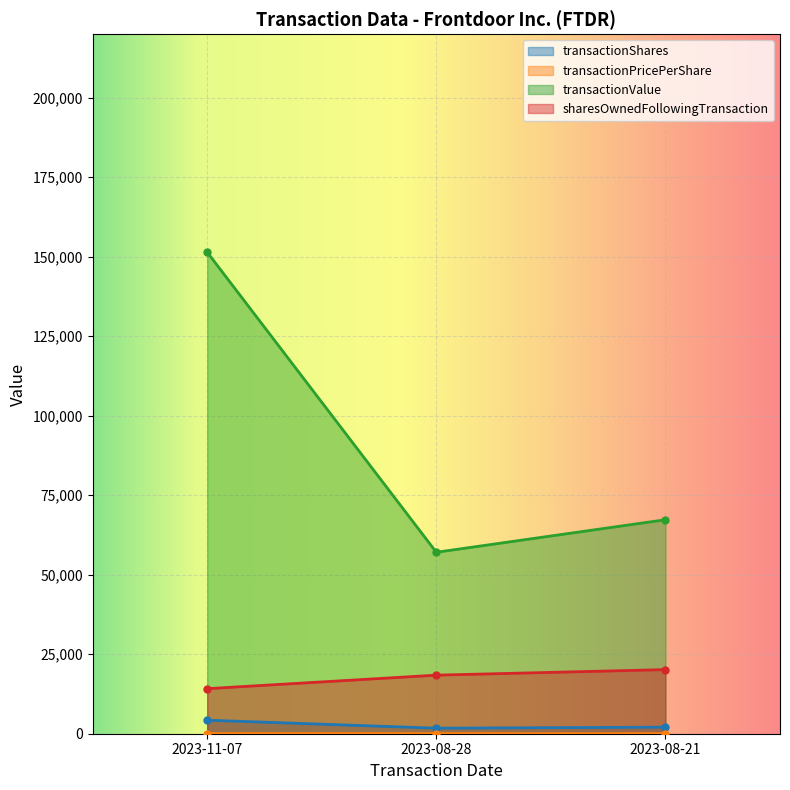

What is the sum of all transactionPricePerShare values?

101.1